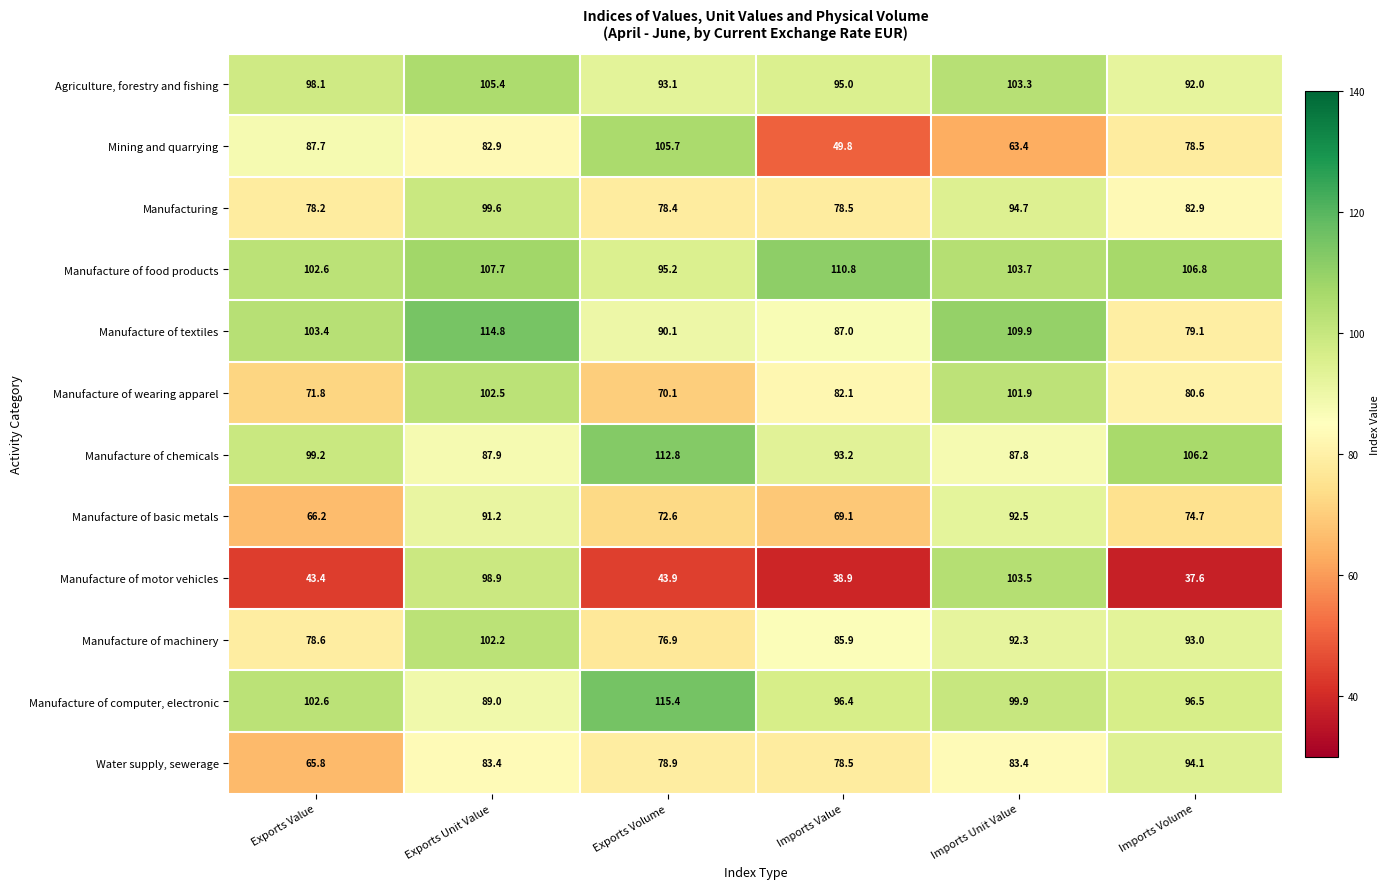

At which category is the sum across all series the highest?

Exports Unit Value